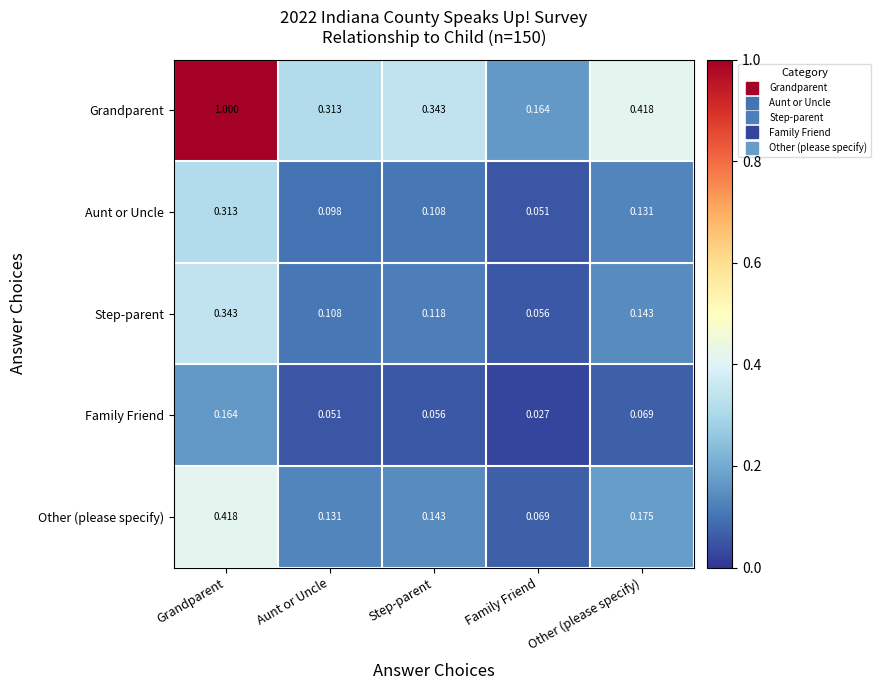

Which series has the widest spread of values?

Grandparent